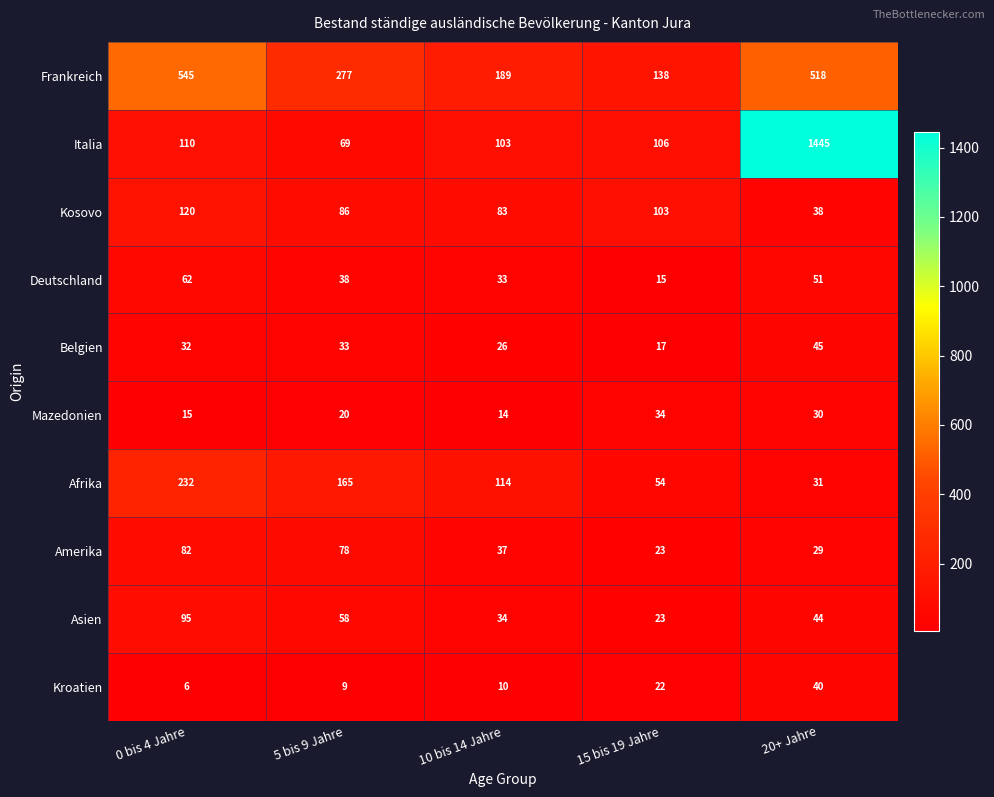

Is it true that Afrika equals 44 at 10 bis 14 Jahre?

False